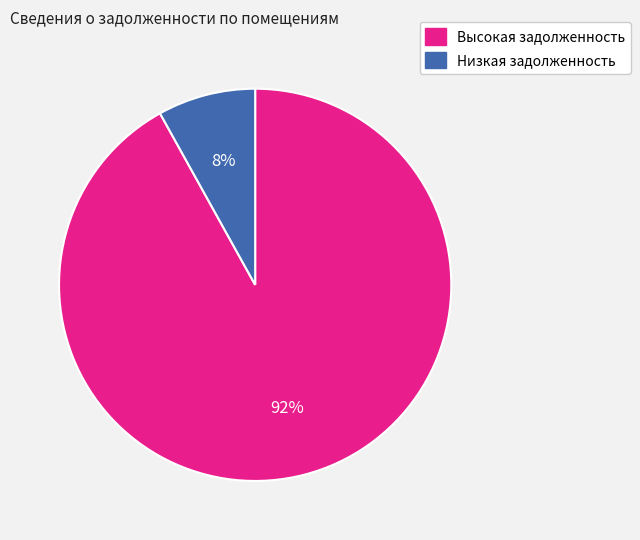

Between Высокая задолженность and Низкая задолженность, which is larger?

Высокая задолженность